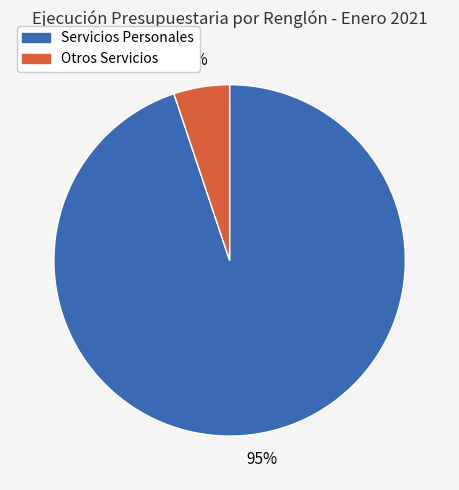

To the nearest percent, what is the average slice percentage?

50%